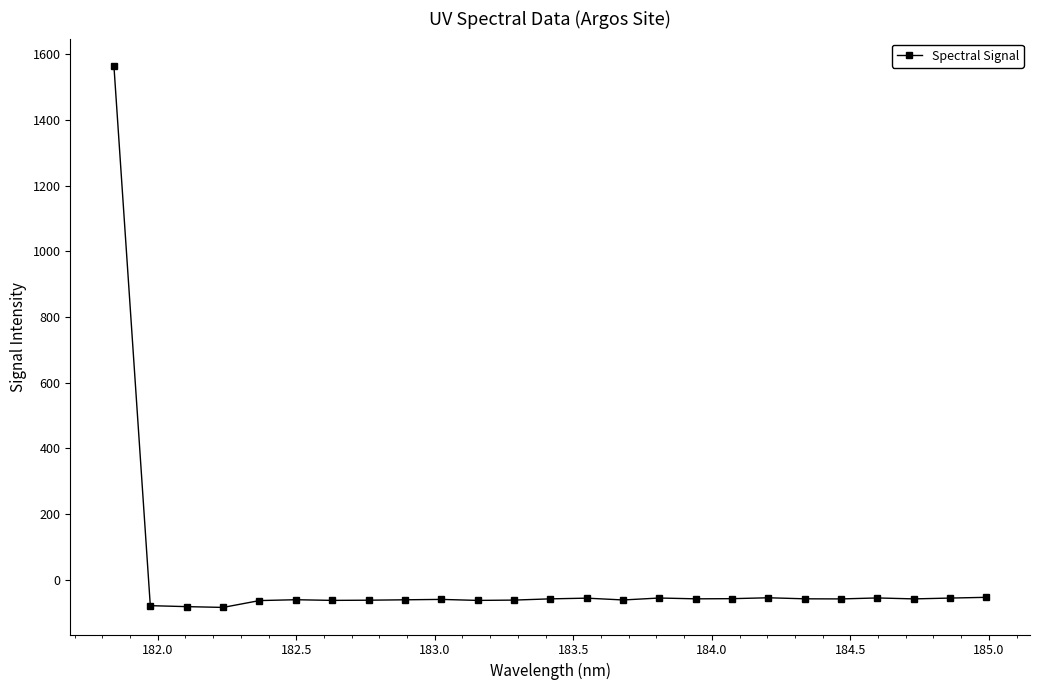

True or false: there are more than 1 points higher than both neighbors.

True